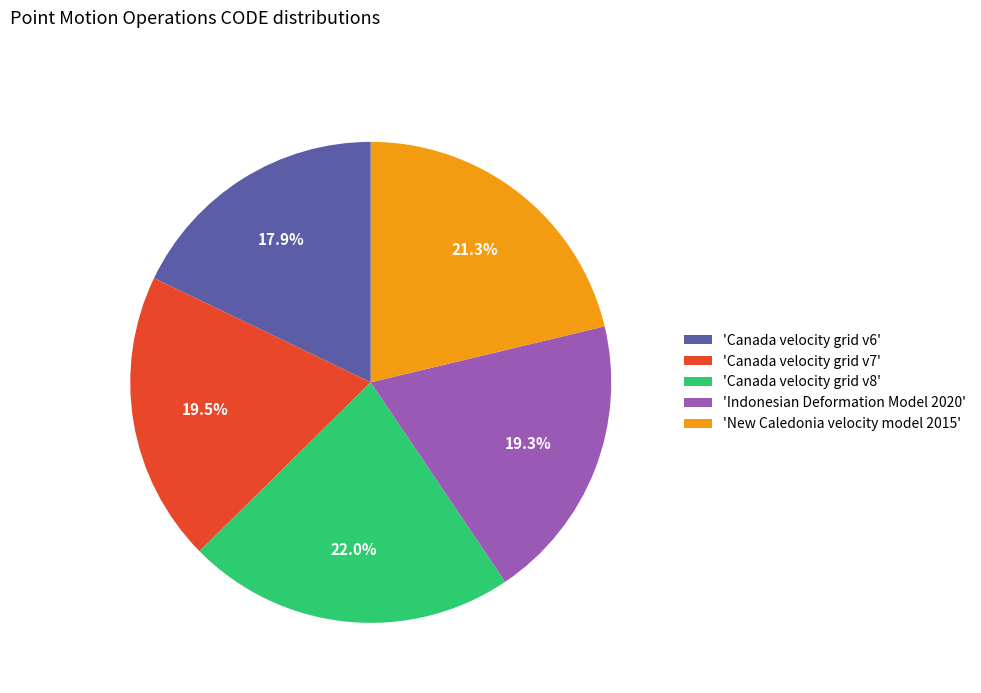

Does any single category account for the majority?

No